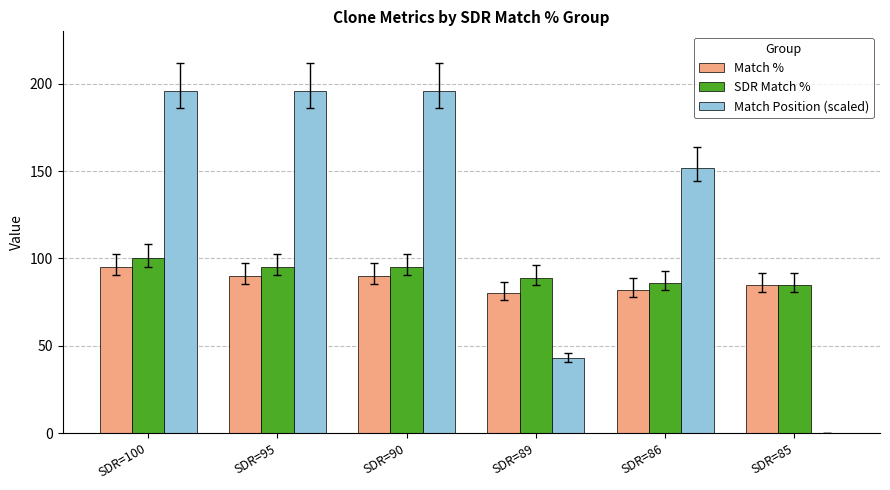

At which label does SDR Match % first exceed 95?

SDR=100